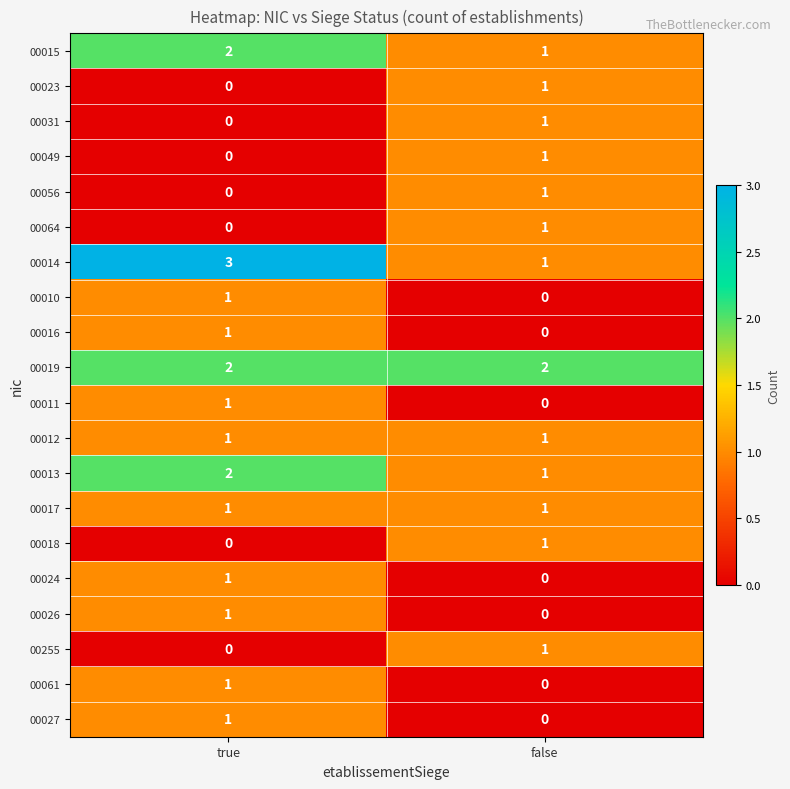

How many distinct data groups are displayed?

20